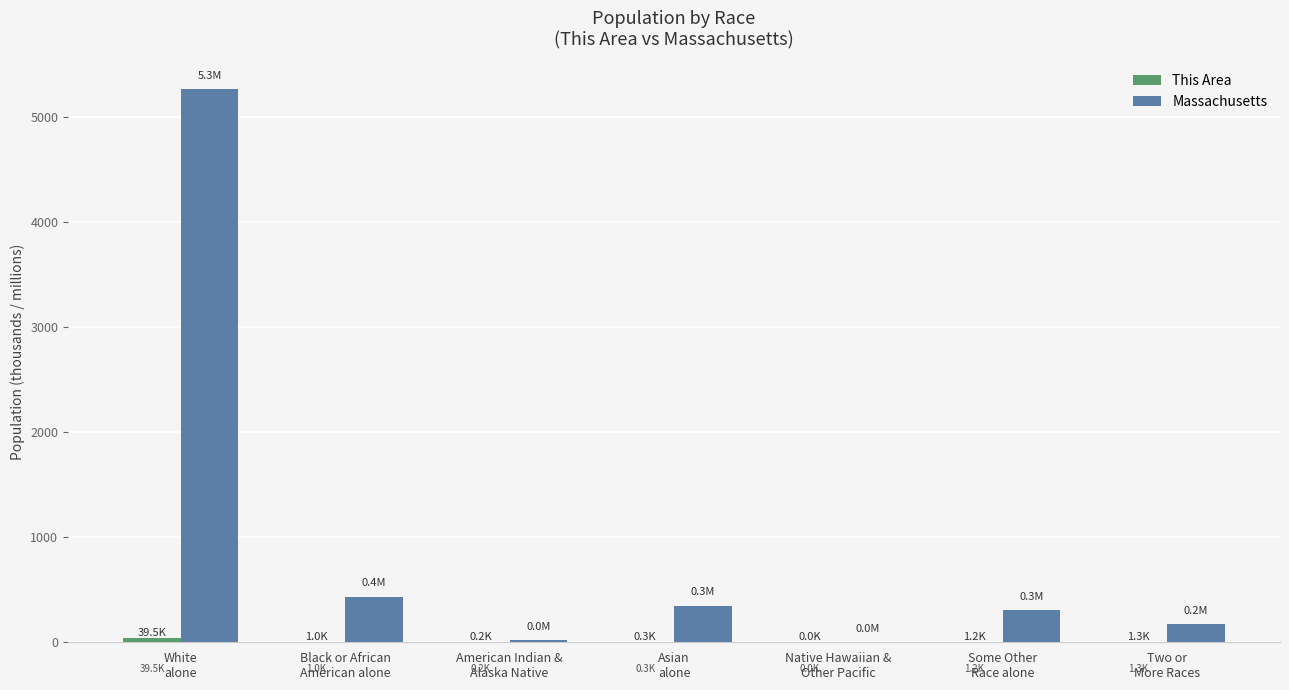

What is the sum of the Massachusetts values at Black or African
American alone and White
alone?

5699.6